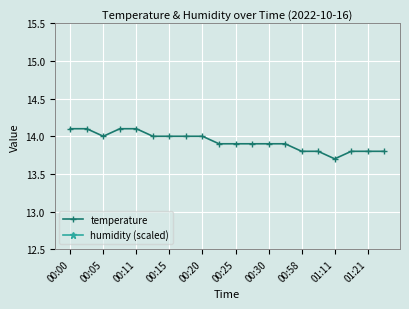

What is the label of the 18th point from the left?

17